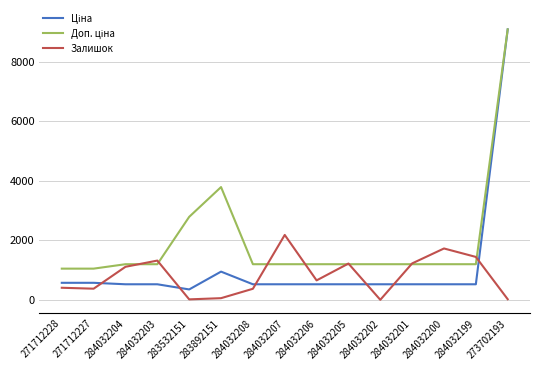

The value of Залишок at 284032206 is 653.0. True or false?

True